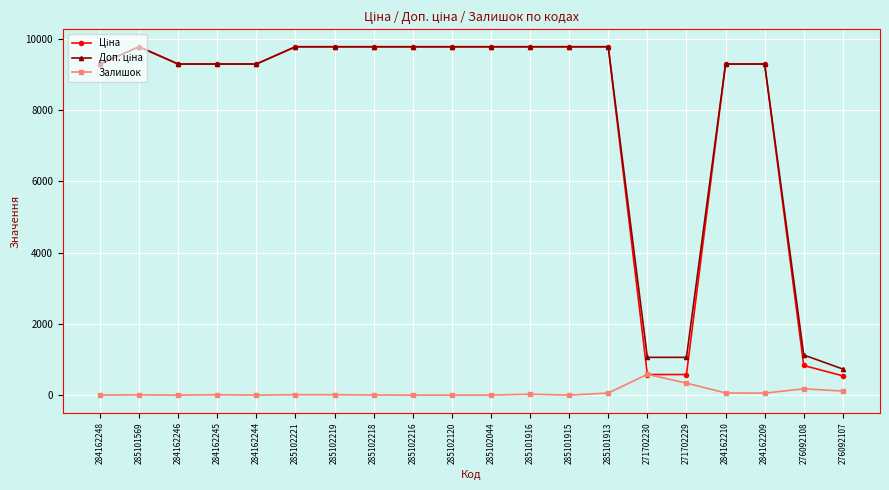

Does the chart display data point markers on the line(s)?

Yes